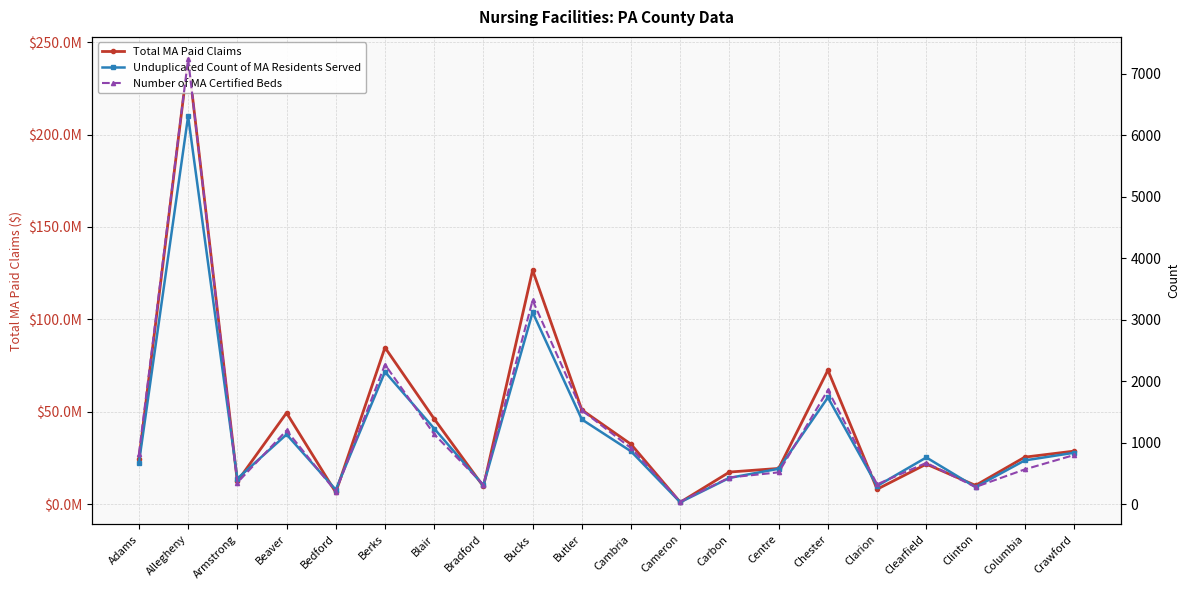

At how many categories does at least one series exceed 35694304?

7